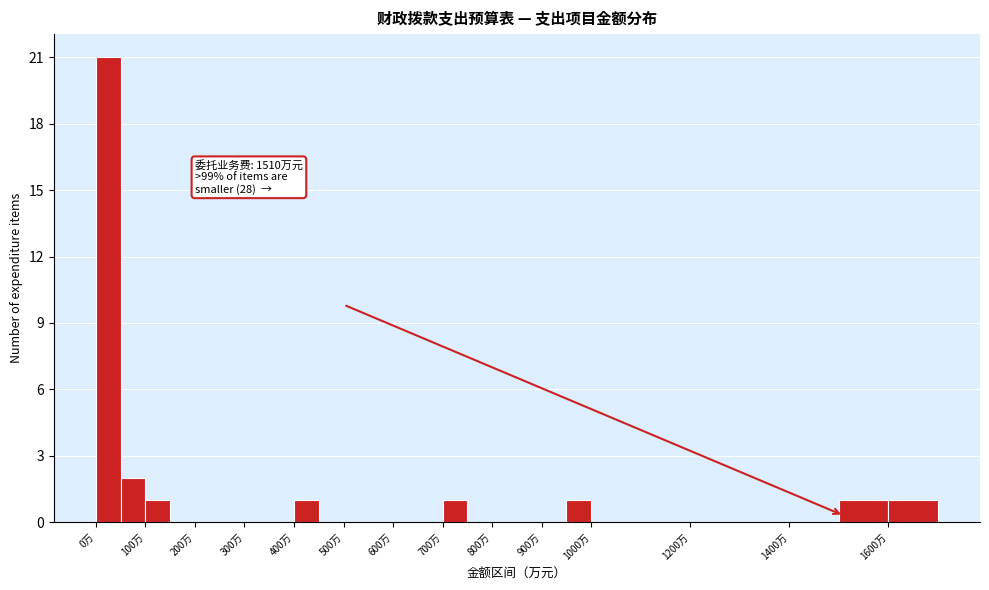

Over which range of the x-axis is the bar tallest?

0 to 50